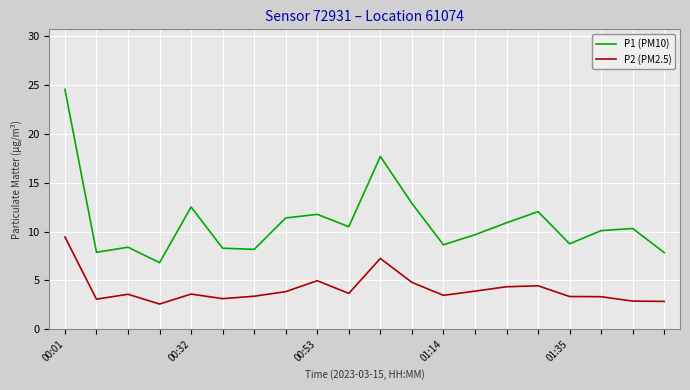

Rank the series by their average value, from highest to lowest.

P1 (PM10), P2 (PM2.5)